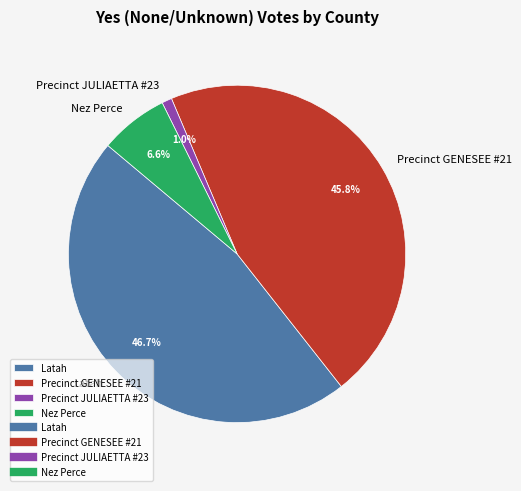

To the nearest percent, what is the difference between the largest and smallest slice percentages?

46%